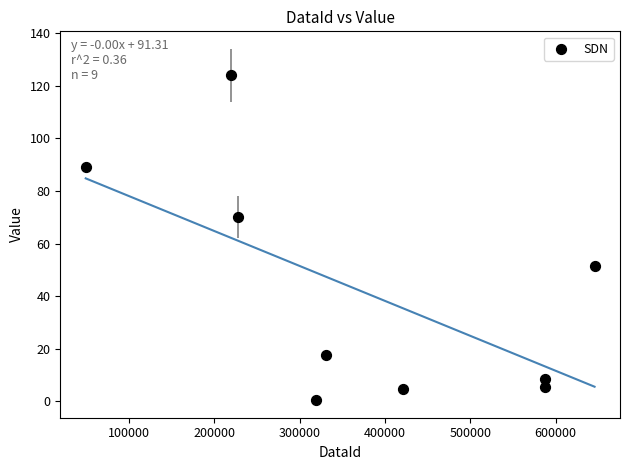

What Y value in the scatter plot is closest to 62?

70.0